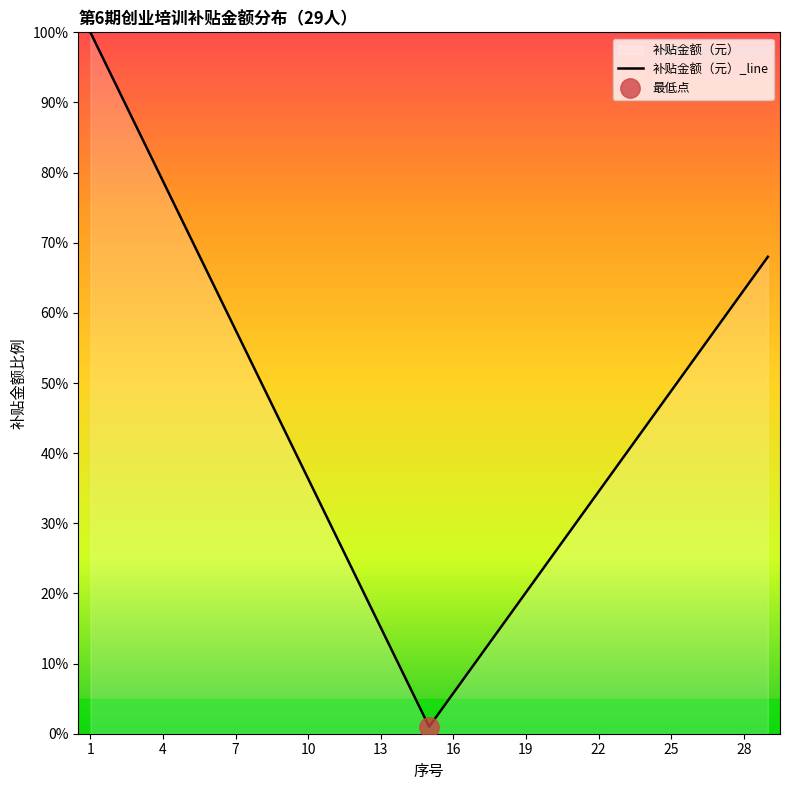

Reading left to right, list all the values displayed in this chart.

2000.0	1858.6	1717.1	1575.7	1434.3	1292.9	1151.4	1010.0	868.6	727.1	585.7	444.3	302.9	161.4	20.0	115.7	211.4	307.1	402.9	498.6	594.3	690.0	785.7	881.4	977.1	1072.9	1168.6	1264.3	1360.0